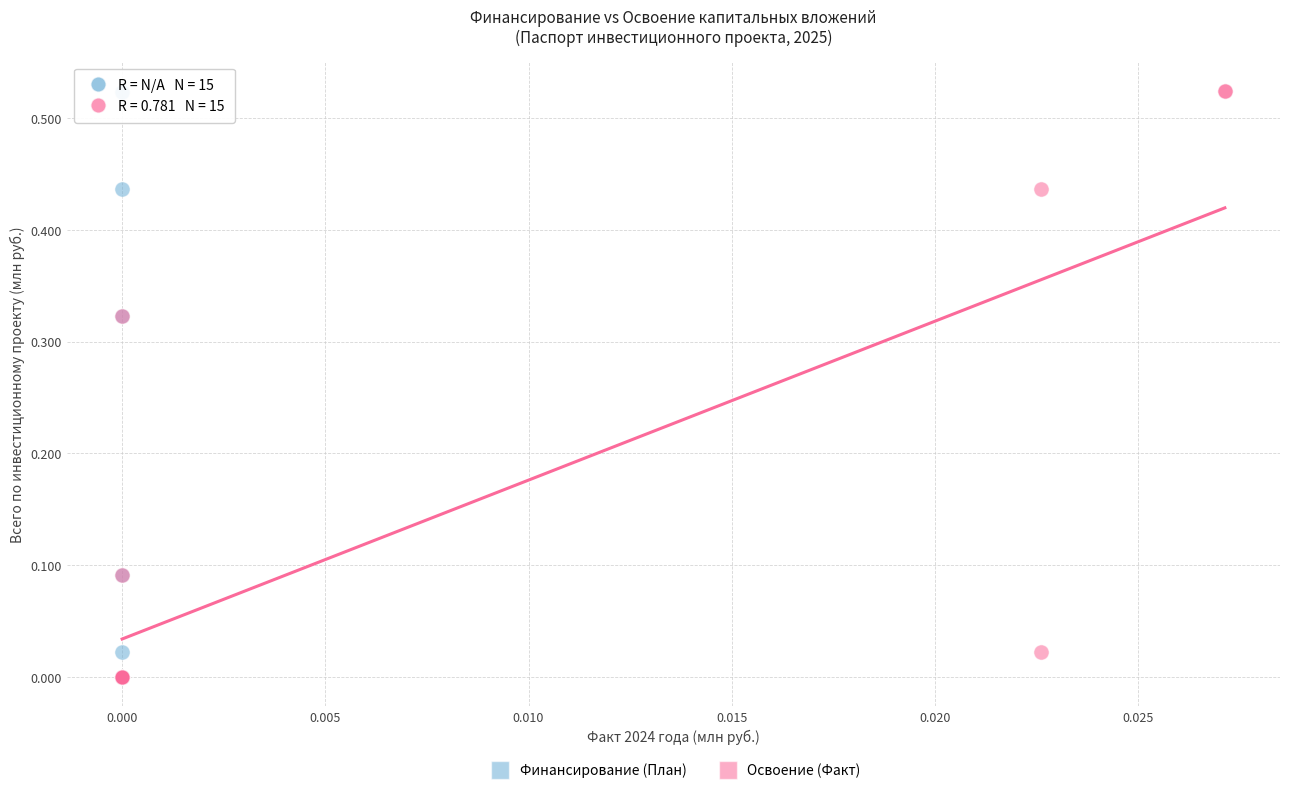

Which series has the largest Y range (max minus min)?

Освоение (Факт)